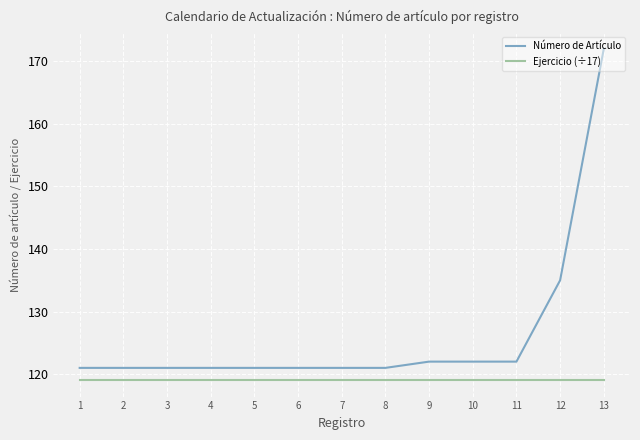

What is the minimum value for Ejercicio (÷17)?

119.1